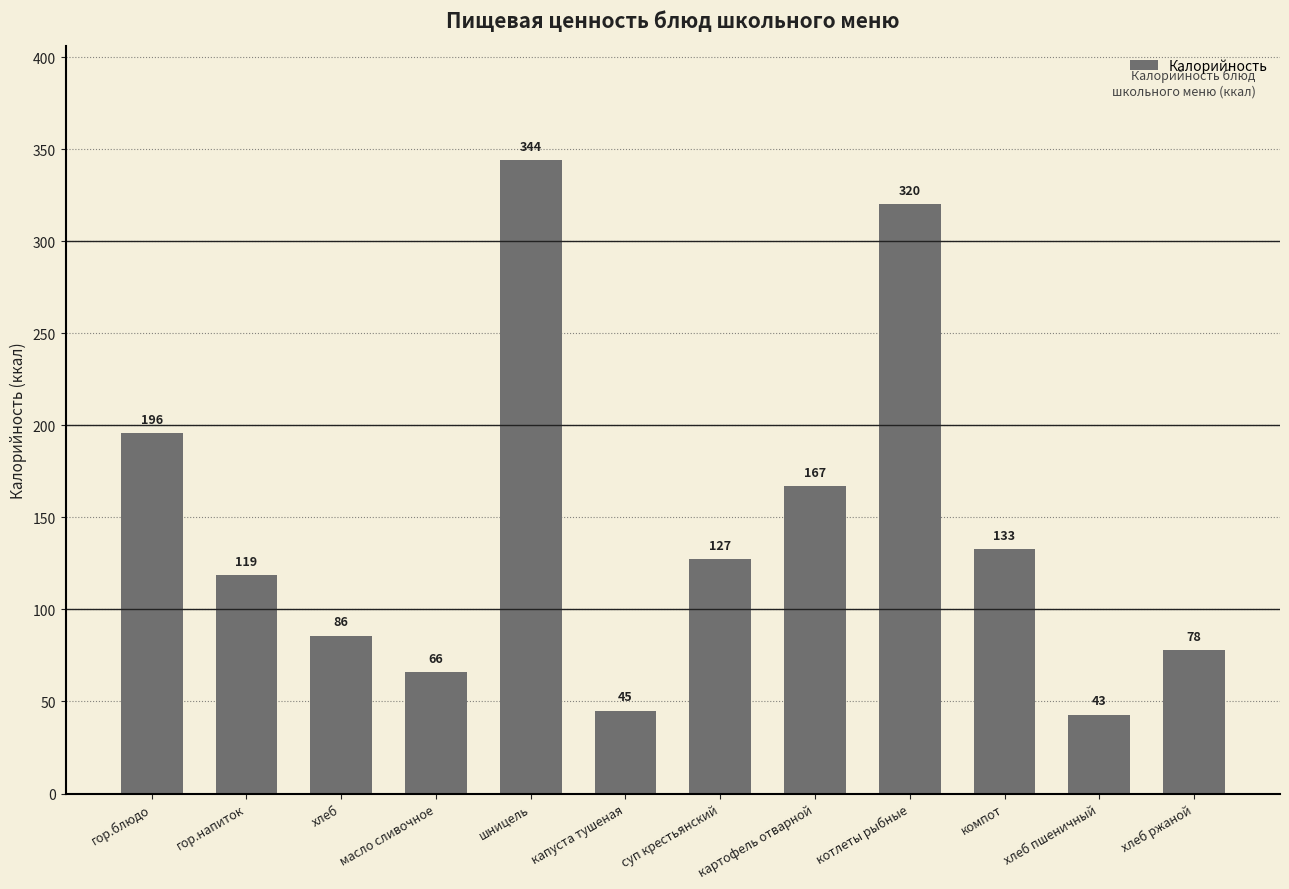

What is the smallest value displayed?

42.8